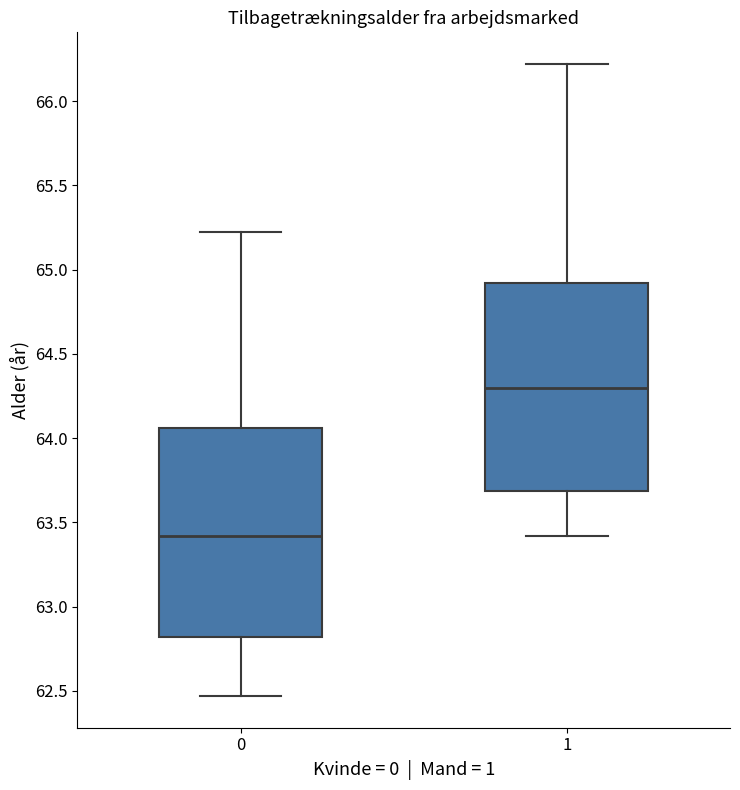

Reading left to right, transcribe this box plot: for each box, give where its median line is, the range the box spans, and where its two whiskers end, as read against the y-axis. The values are not printed on the chart, so give them approximately, as read against the axis.

0: median 63.40, box 62.80 to 64.05, whiskers 62.45 to 65.25
1: median 64.30, box 63.70 to 64.90, whiskers 63.40 to 66.20